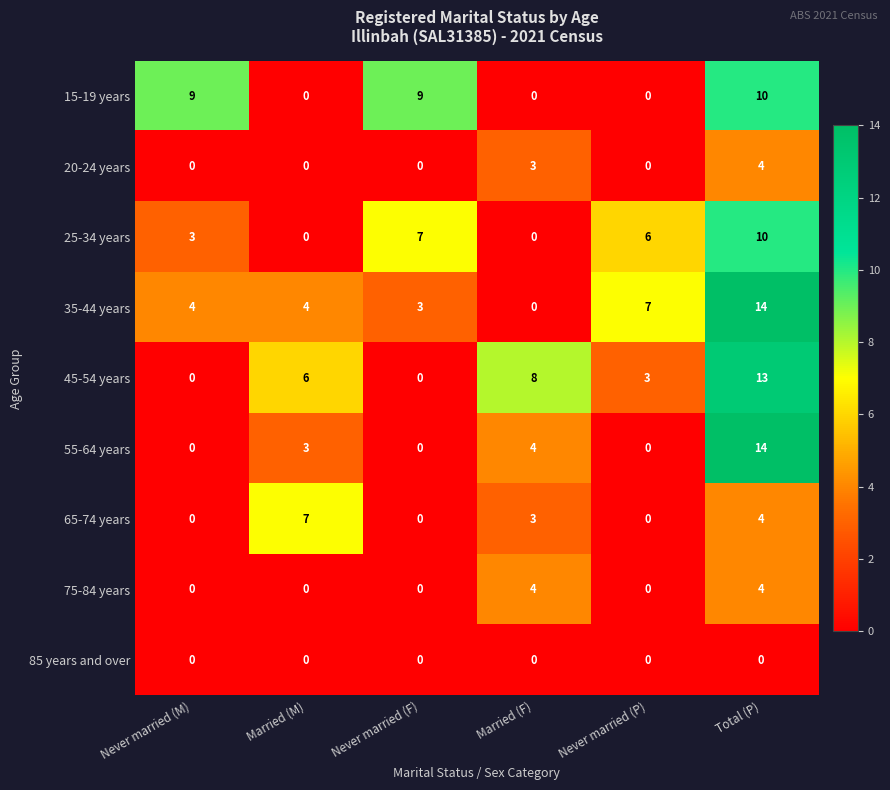

What is the spread (max minus min) of values at Total (P)?

14